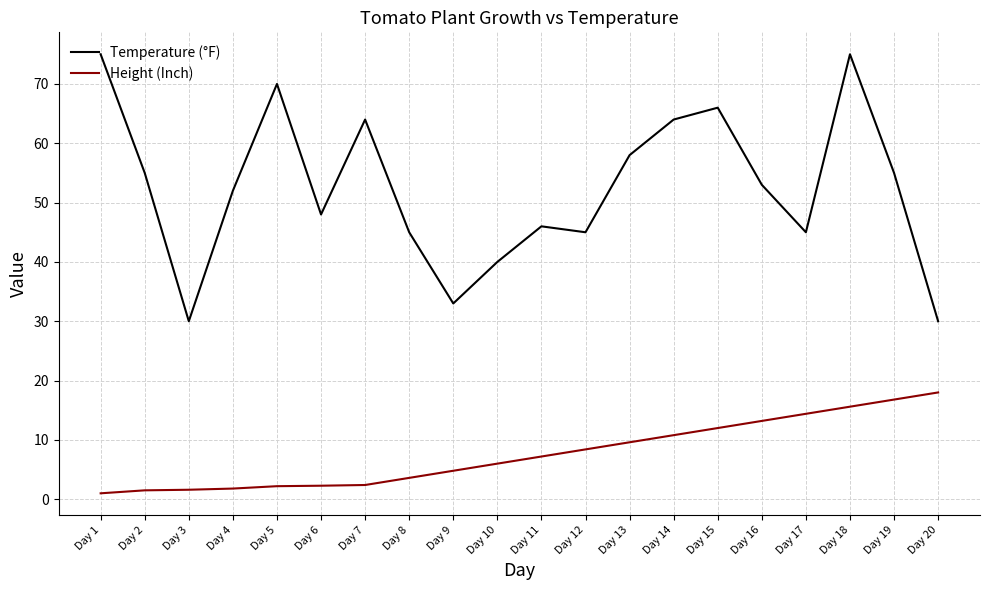

Between Day 6 and Day 7, which series saw the biggest shift?

Temperature (°F)